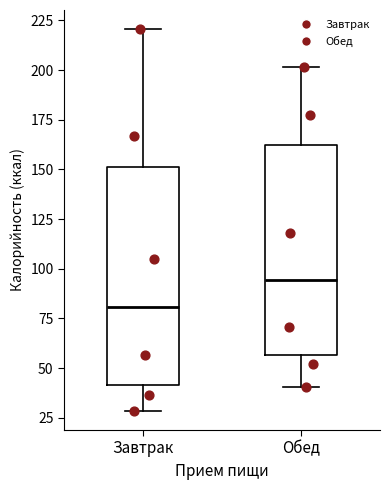

Which box's median line is the highest?

Обед